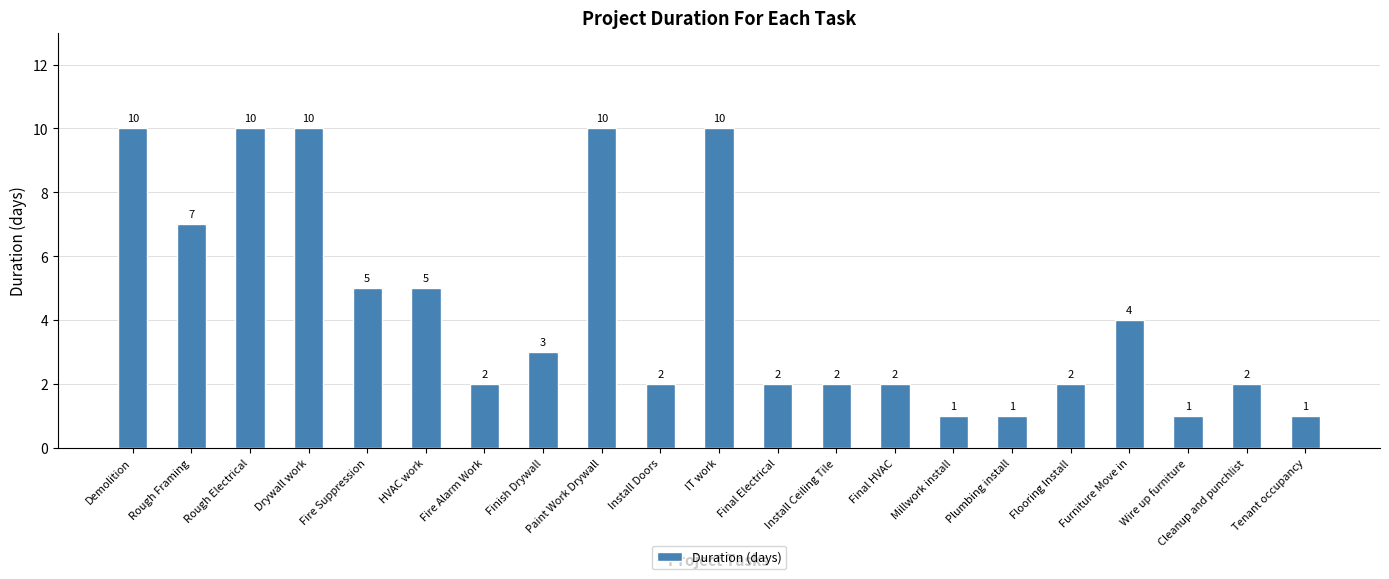

Reading left to right, what are all the values shown in this chart?

Demolition=10	Rough Framing=7	Rough Electrical=10	Drywall work=10	Fire Suppression=5	HVAC work=5	Fire Alarm Work=2	Finish Drywall=3	Paint Work Drywall=10	Install Doors=2	IT work=10	Final Electrical=2	Install Ceiling Tile=2	Final HVAC=2	Millwork install=1	Plumbing install=1	Flooring Install=2	Furniture Move in=4	Wire up furniture=1	Cleanup and punchlist=2	Tenant occupancy=1